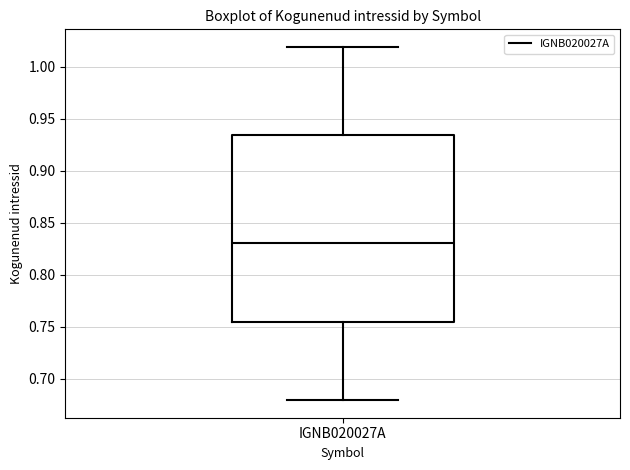

Where does the median line of the box for IGNB020027A sit on the y-axis? The values are not printed on the chart, so give them approximately, as read against the axis.

0.830